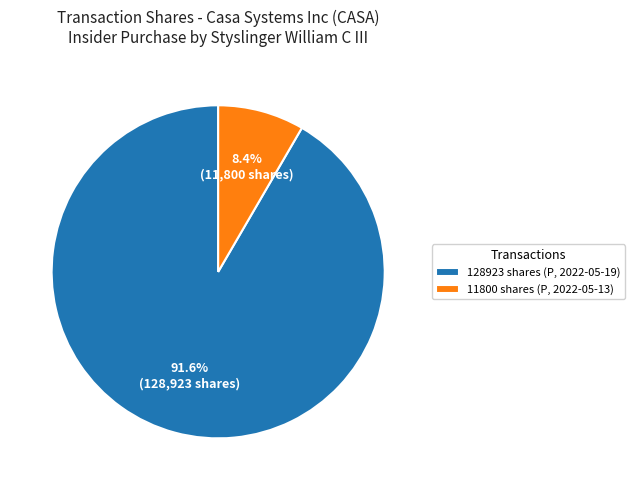

Is there any slice that represents more than half of the pie?

Yes